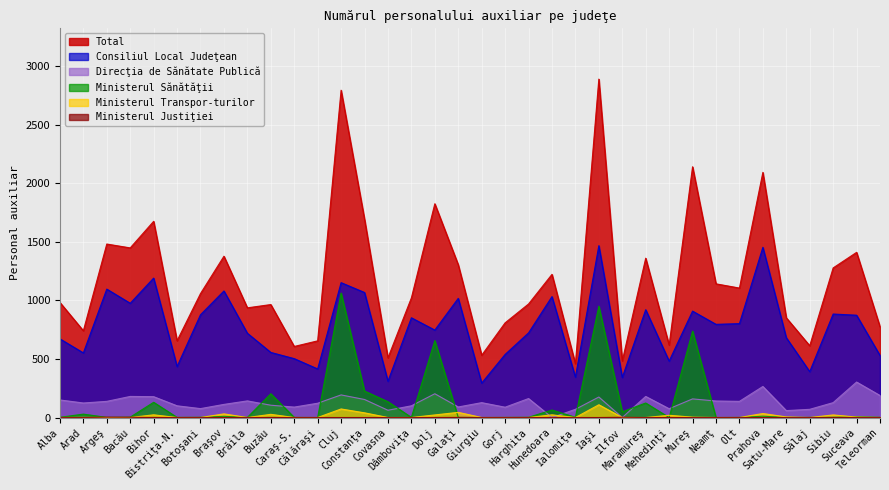

Does the chart display data point markers on the line(s)?

No